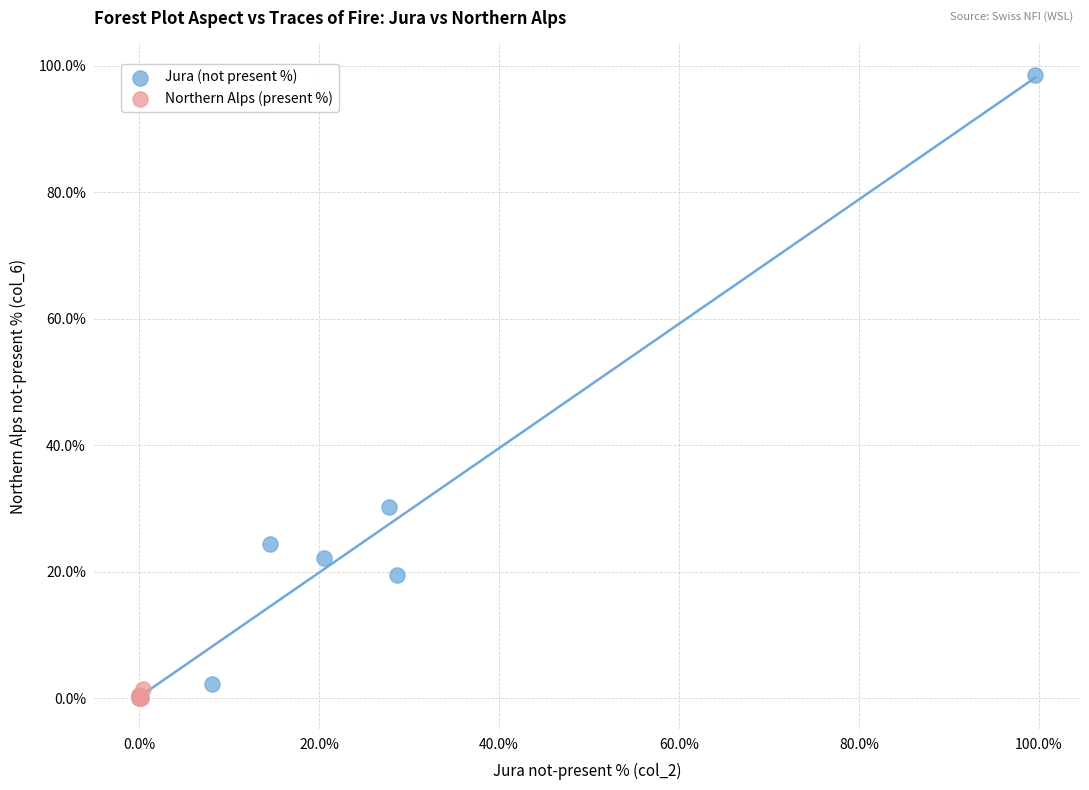

What are all the series names shown in the legend?

Jura (not present %), Northern Alps (present %)